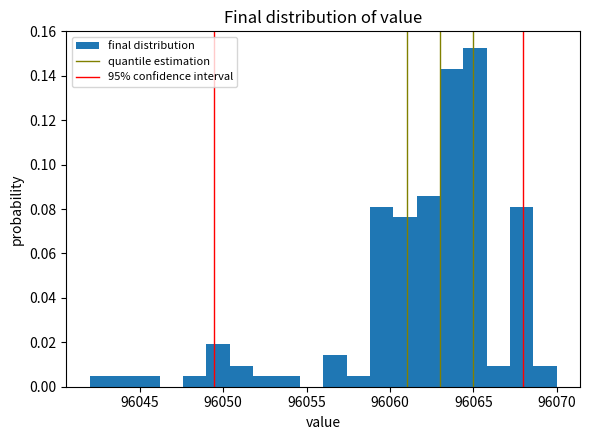

Around what value on the x-axis is the tallest bar? Give the approximate position of its centre, as read against the axis.

96065.0